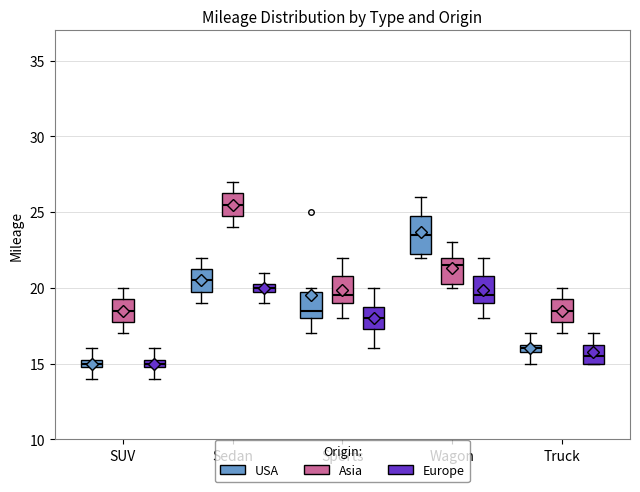

Which box has the highest median line?

Sedan (Asia)